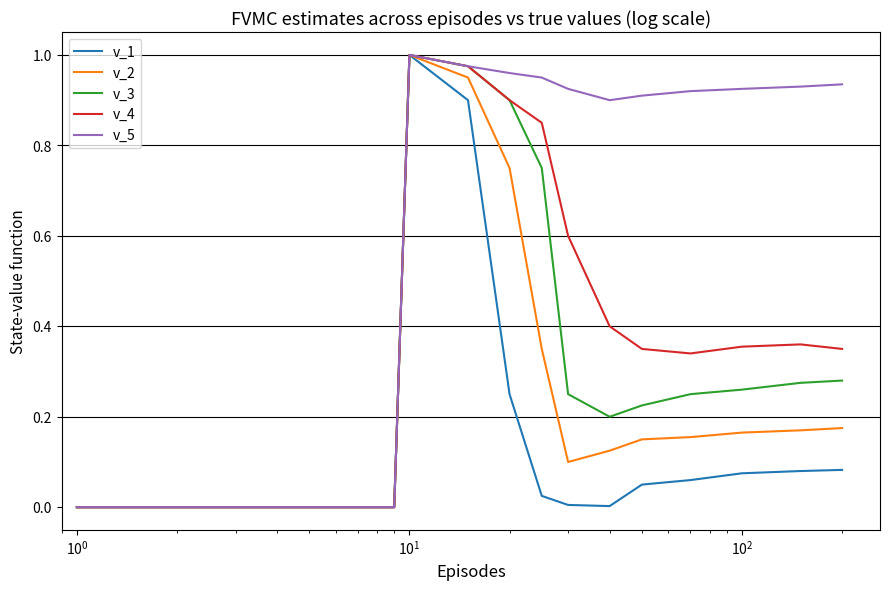

What are all the series names shown in the legend?

v_1, v_2, v_3, v_4, v_5